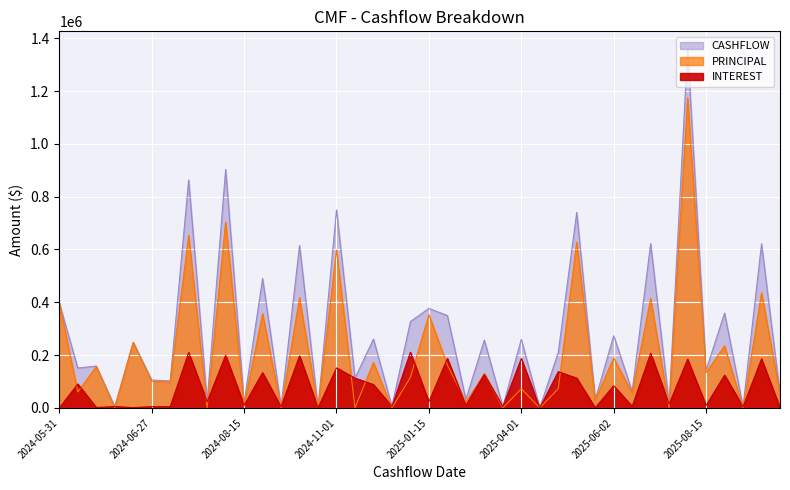

What position from the right is 2024-06-23?

36